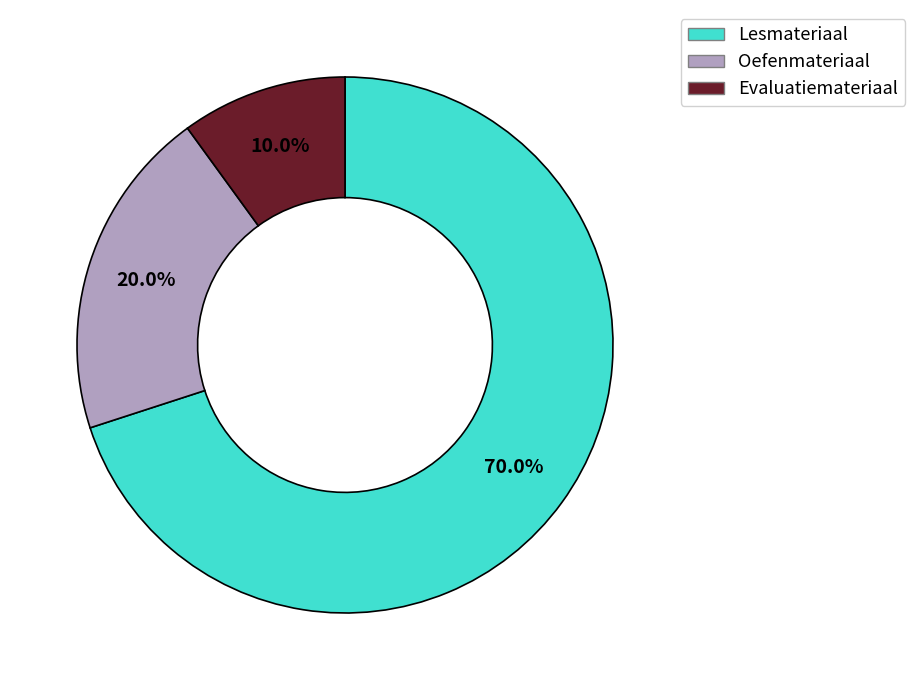

Does any single category account for the majority?

Yes